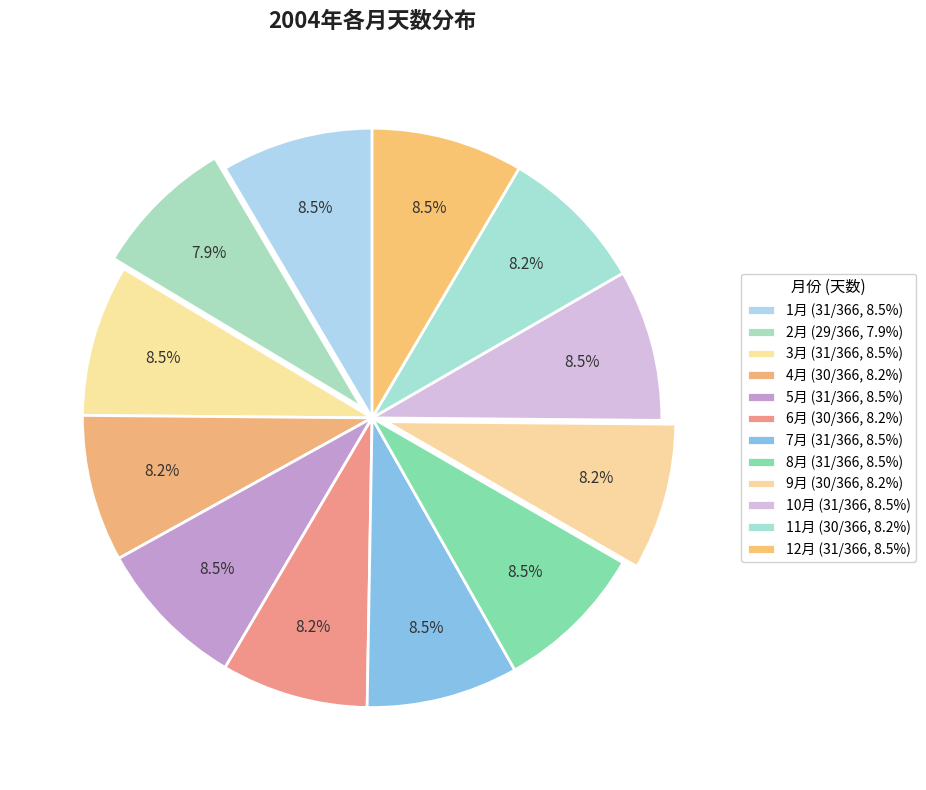

Does any single category account for the majority?

No